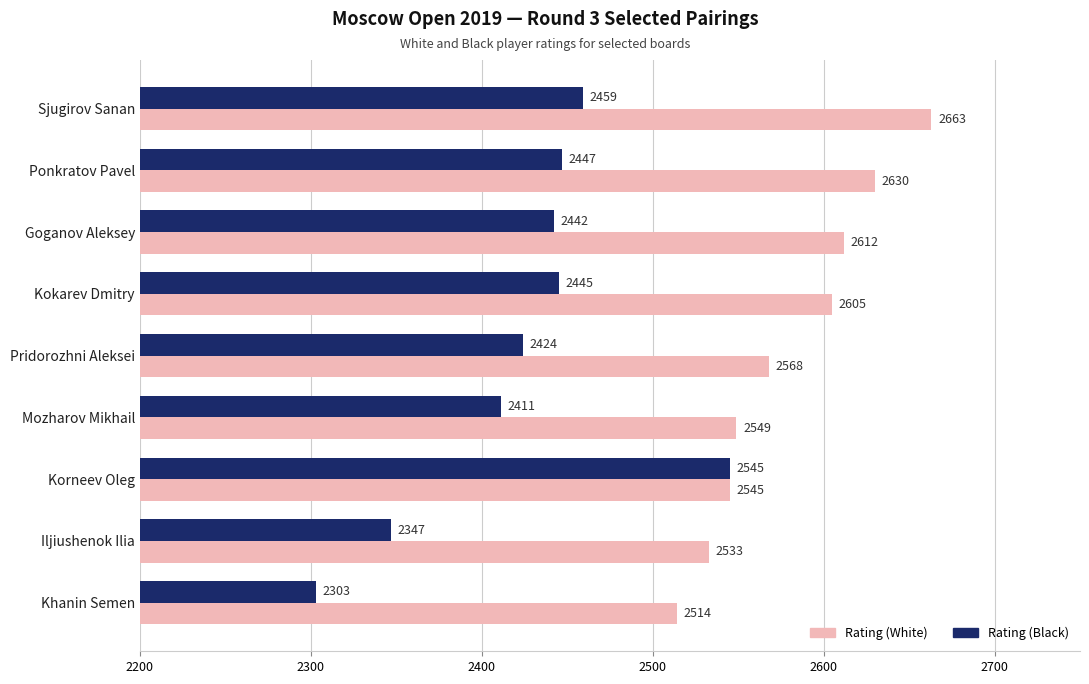

At which category is the sum across all series the highest?

Sjugirov Sanan